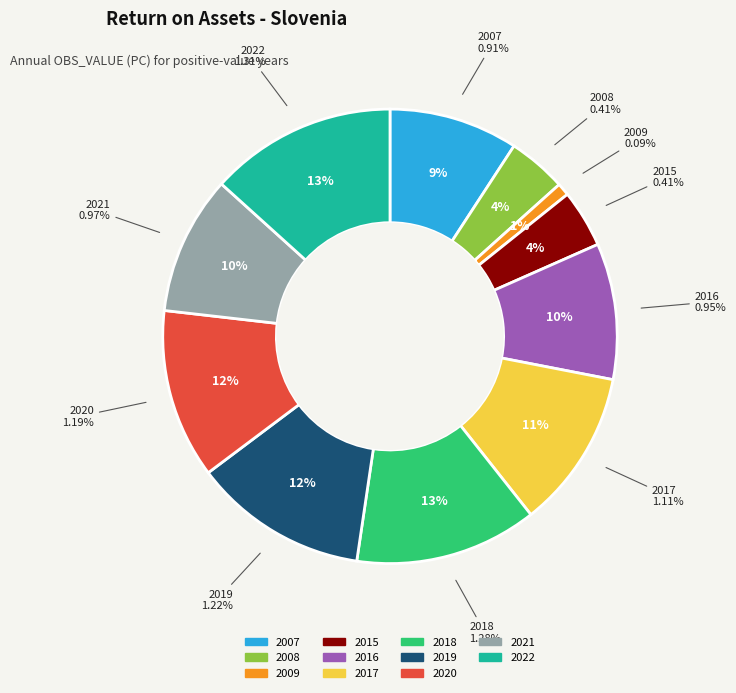

True or false: 2009 accounts for 1% of the total.

True